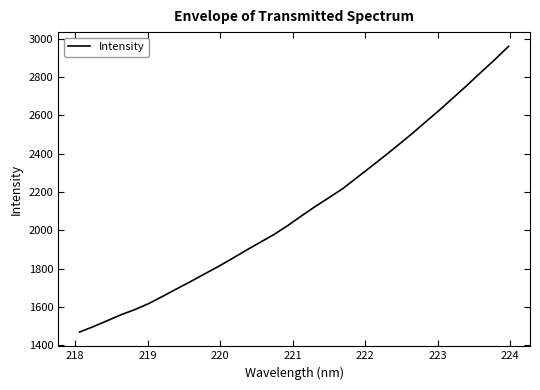

How many categories are shown in the chart?

32